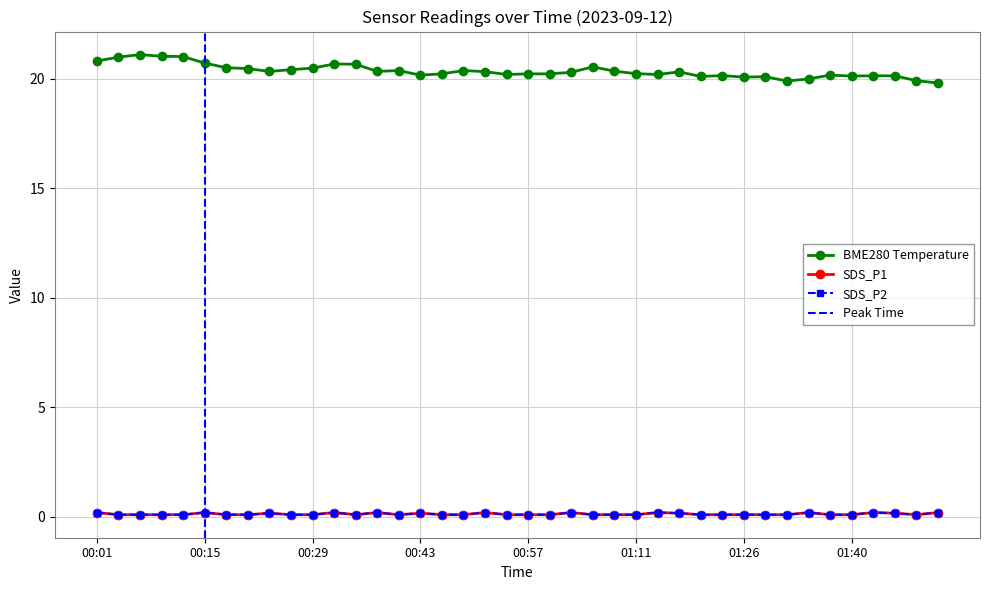

True or false: BME280_temperature and SDS_P1 intersect in this chart.

False